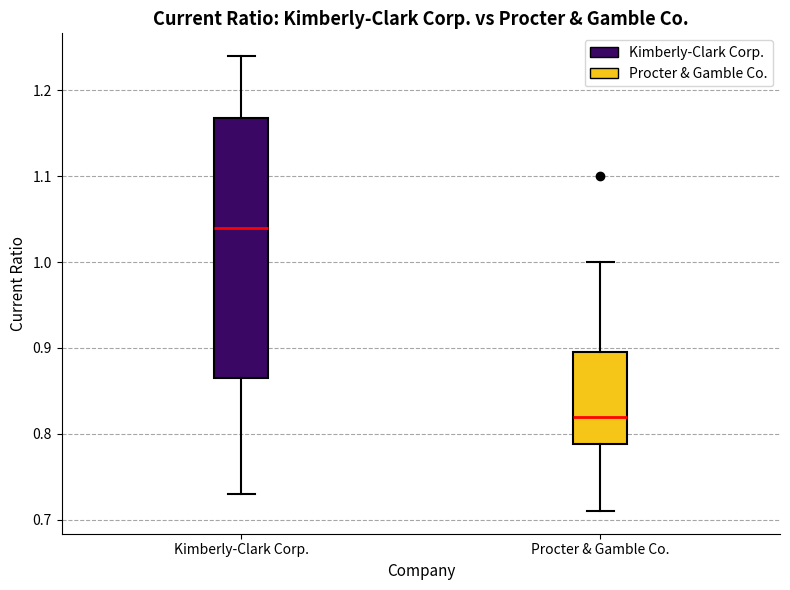

Reading left to right, read every box against the y-axis: the position of its median line, the range the box covers, and the ends of its whiskers. The values are not printed on the chart, so give them approximately, as read against the axis.

Kimberly-Clark Corp.: median 1.04, box 0.87 to 1.17, whiskers 0.73 to 1.24
Procter & Gamble Co.: median 0.82, box 0.79 to 0.90, whiskers 0.71 to 1.00